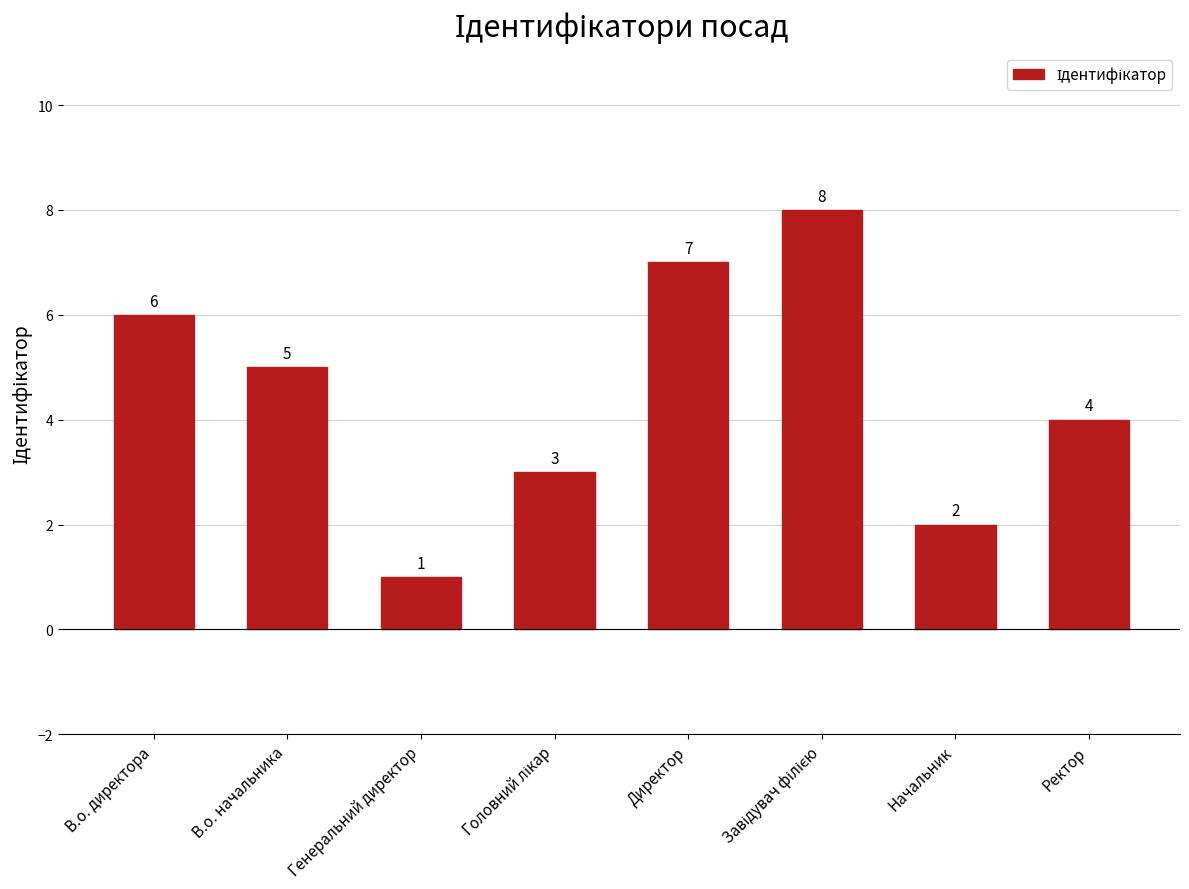

Is it true that the value at В.о. директора is 3?

False